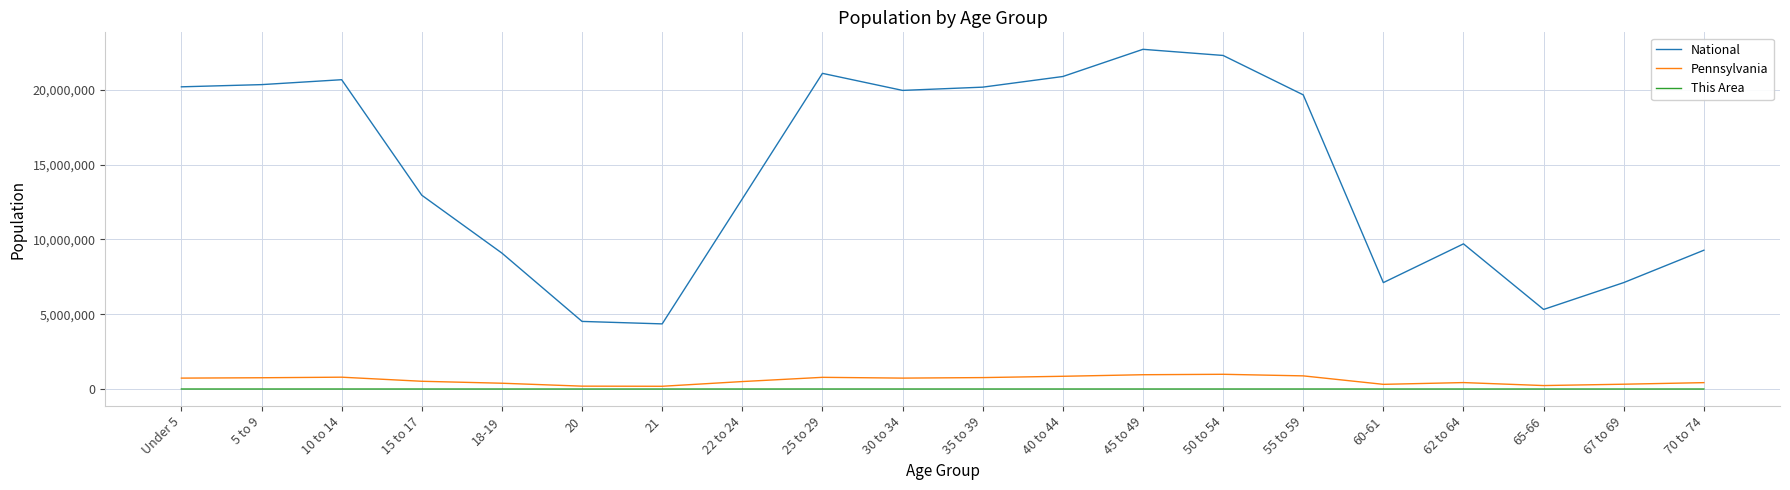

What are all the series names shown in the legend?

National, Pennsylvania, This Area